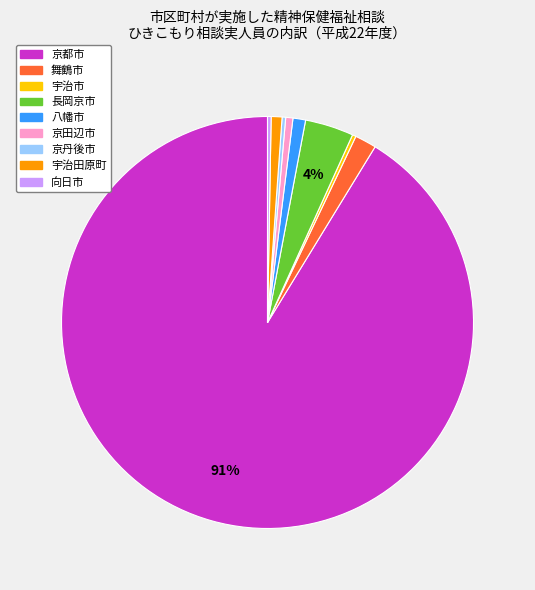

Which slice is the largest?

京都市